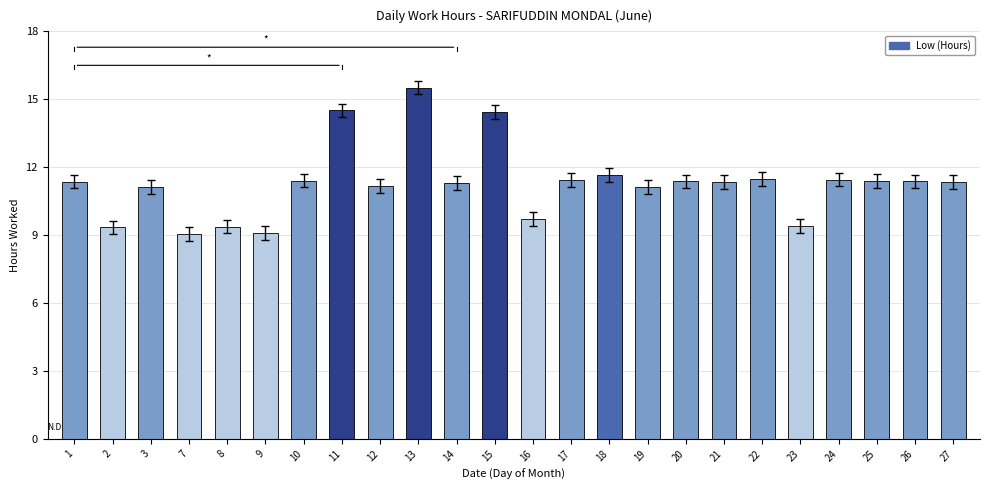

Does the chart contain any negative values?

No